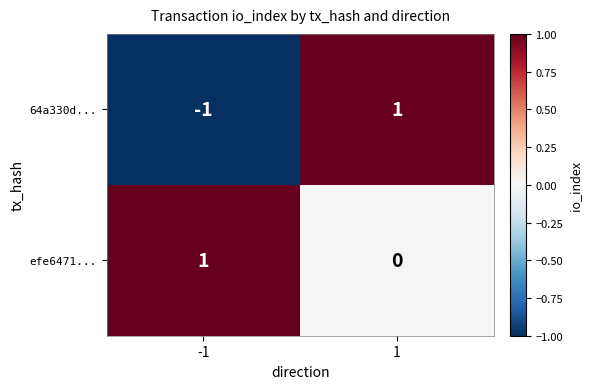

What is the spread (max minus min) of values at 1?

1